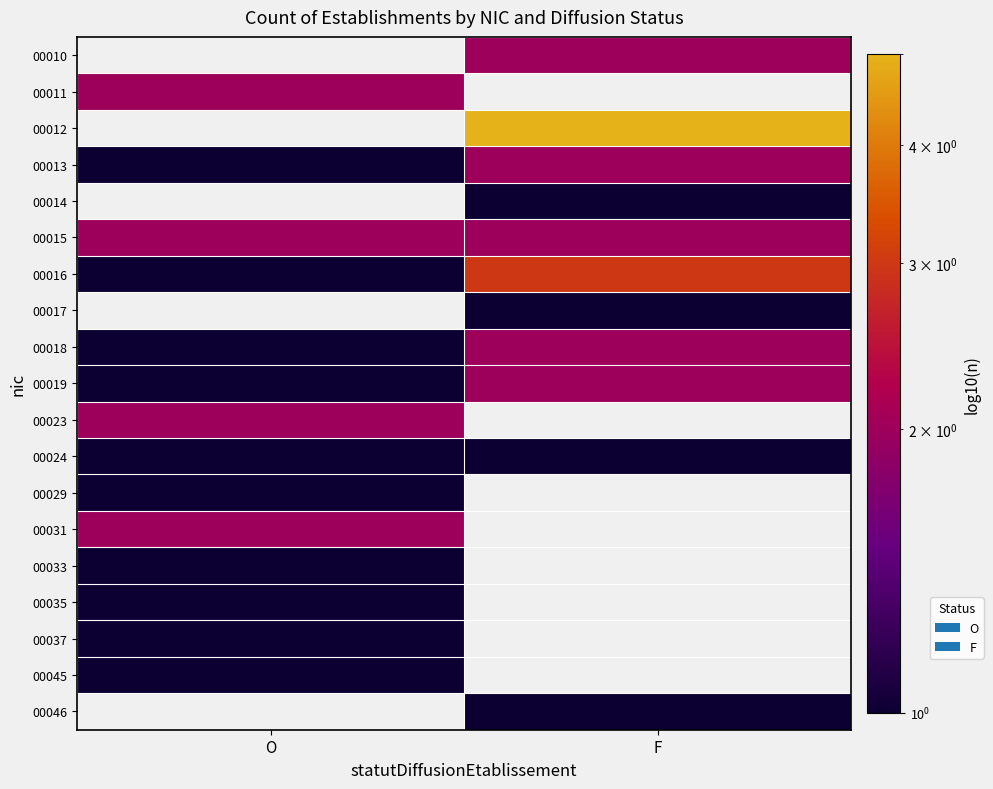

What is the highest value of the 00015 series?

2.0